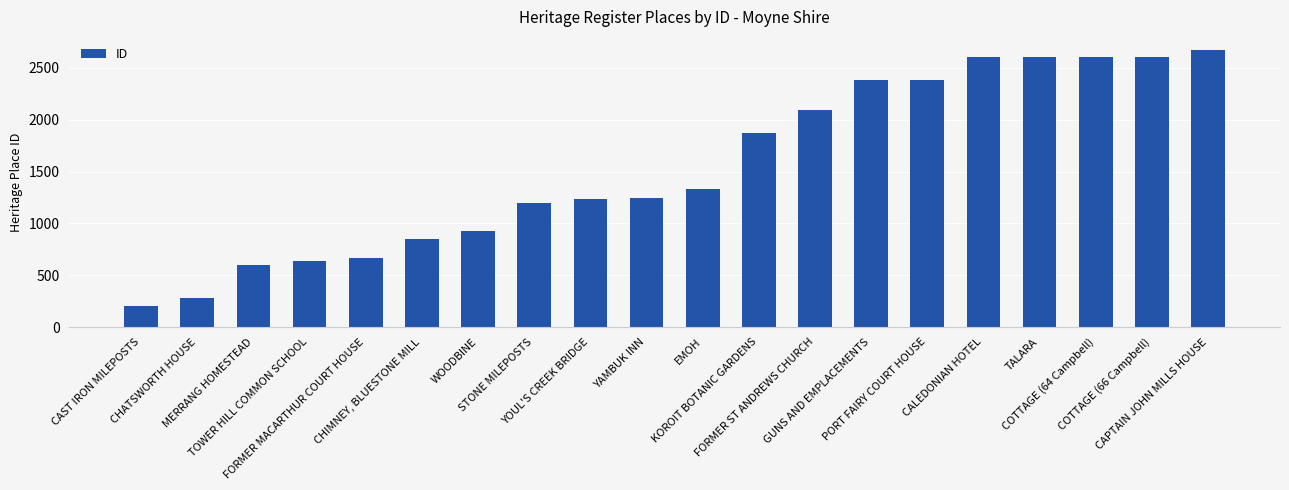

Between STONE MILEPOSTS and FORMER ST ANDREWS CHURCH, which is larger?

FORMER ST ANDREWS CHURCH